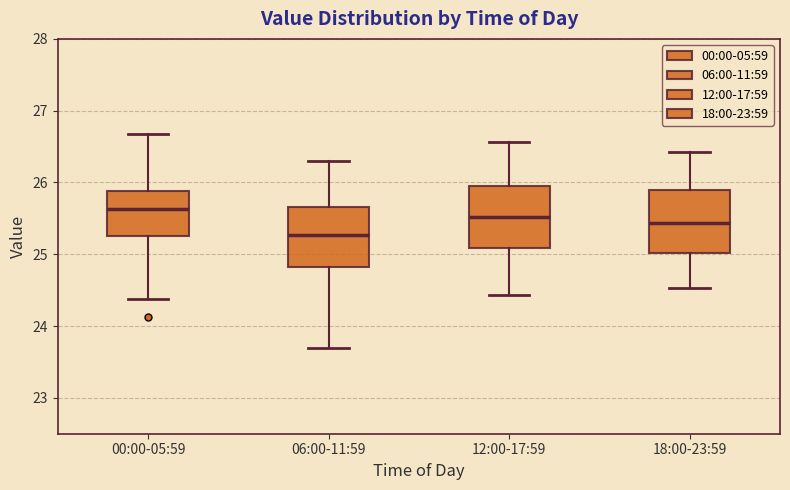

Which box's median line is the lowest?

06:00-11:59